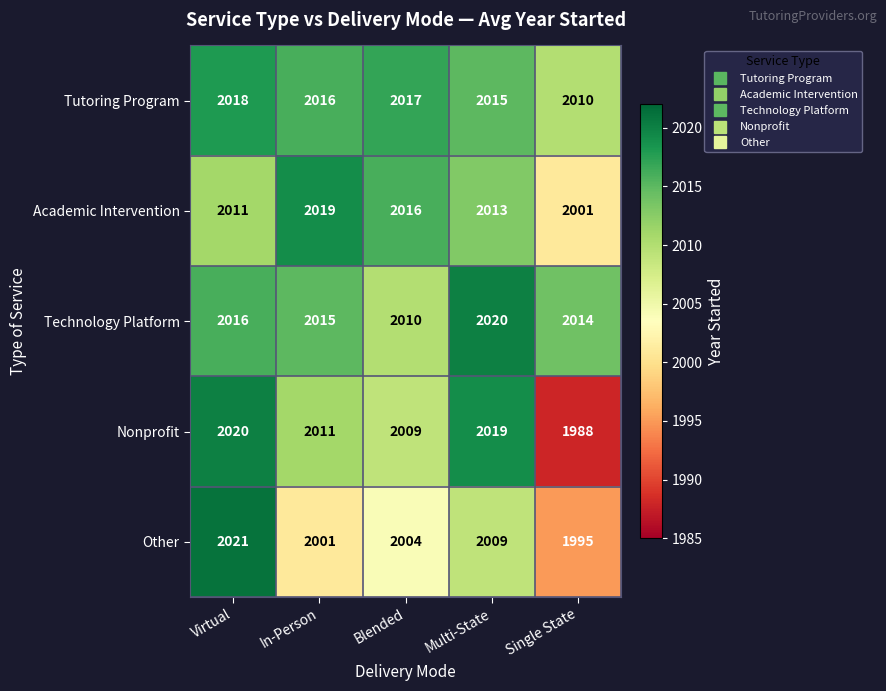

What is the total value across all series at Single State?

10008